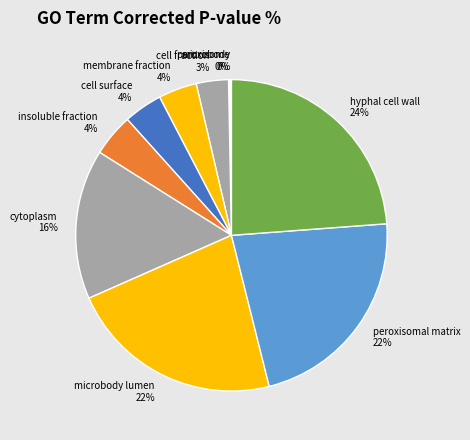

What percentage is the peroxisomal matrix slice, to the nearest percent?

22%